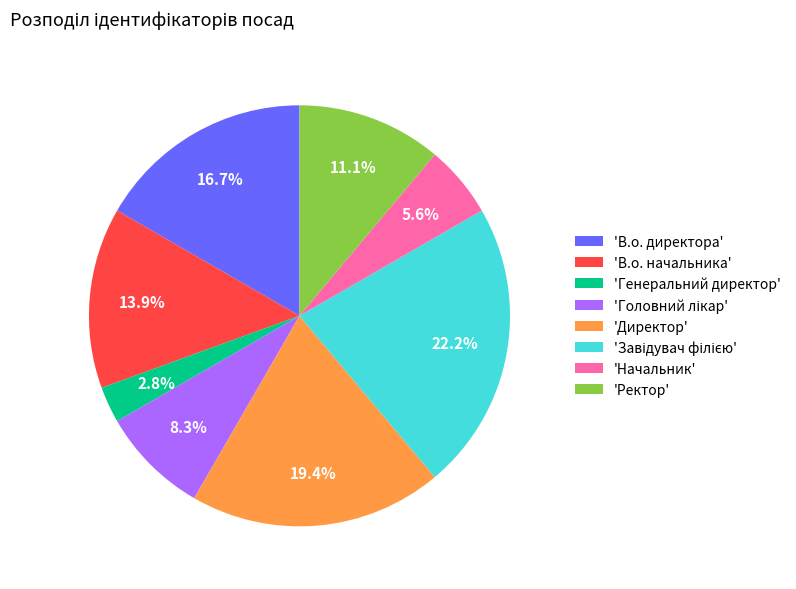

Do 'Директор' and 'Генеральний директор' together represent more than half of the pie?

No